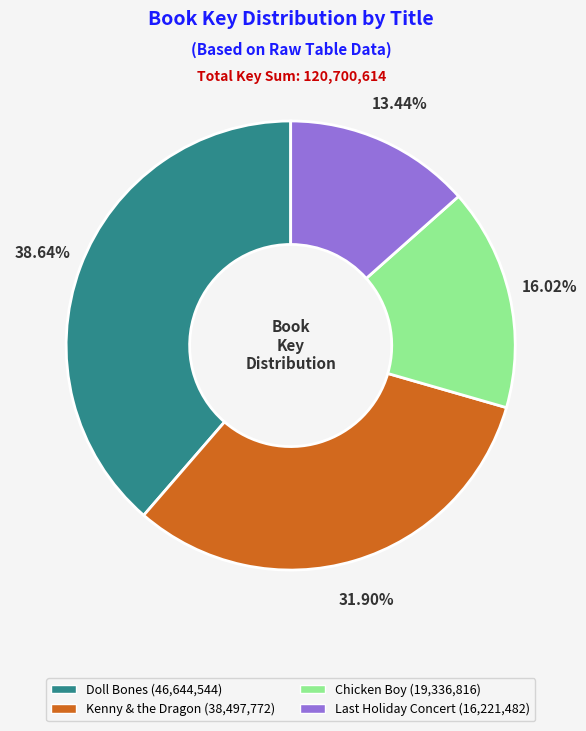

Count the number of slices in the pie.

4